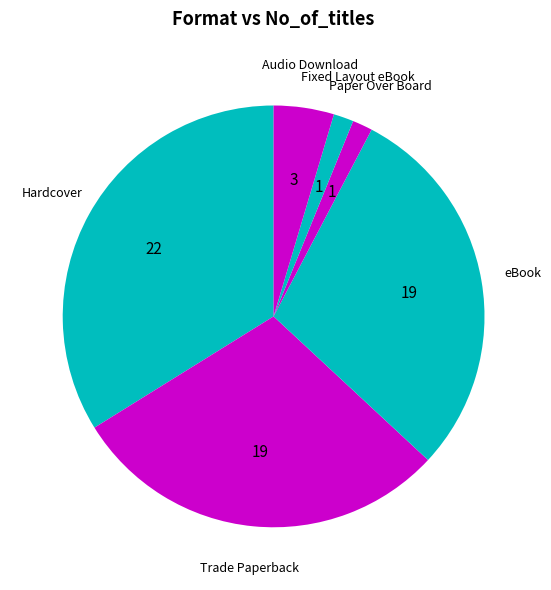

Between Trade Paperback and Audio Download, which is larger?

Trade Paperback